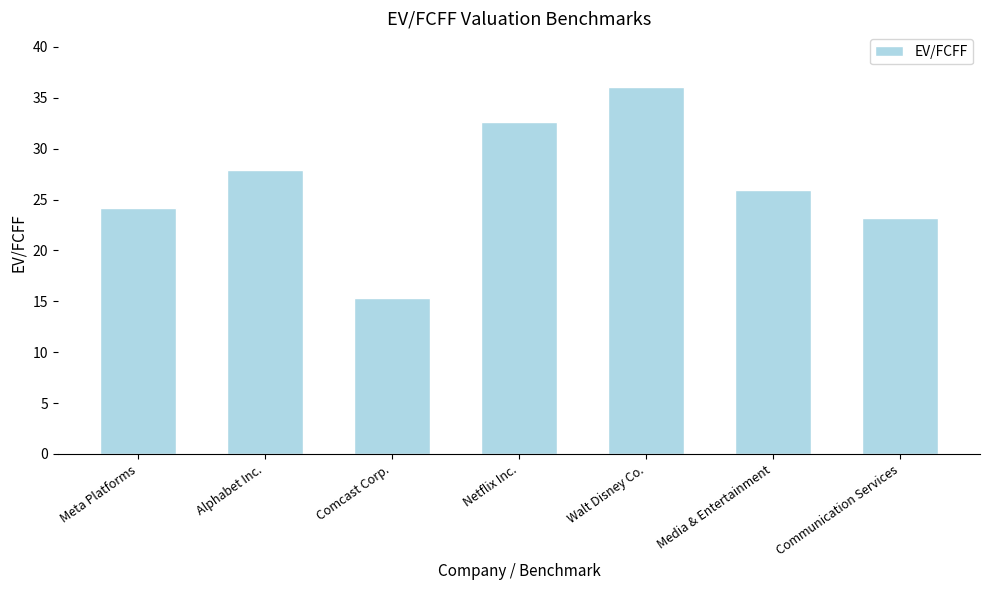

What is the difference between the values at Meta Platforms and Communication Services?

1.0